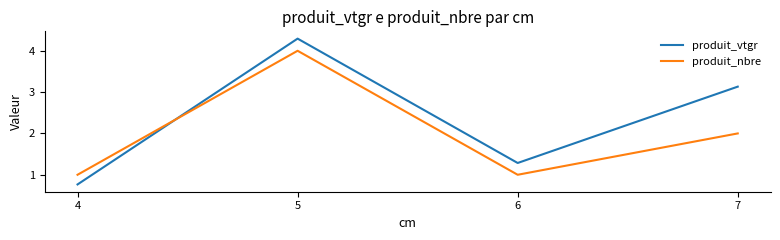

Is the value of produit_nbre at 7 greater than the value of produit_vtgr at 7?

No